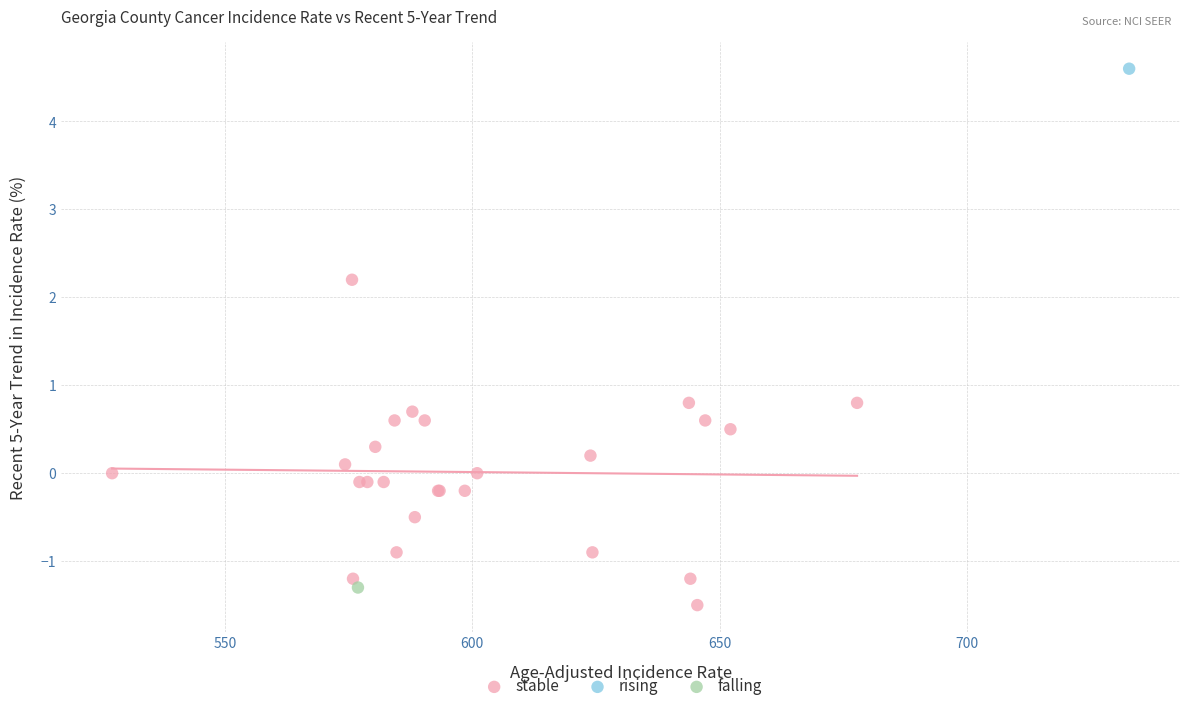

What are all the series names shown in the legend?

stable, rising, falling